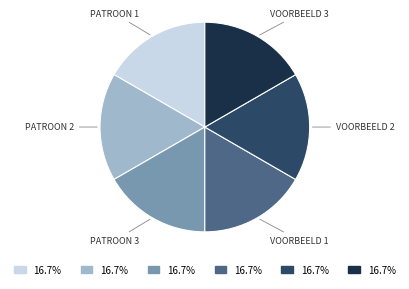

Is there a majority slice in this chart?

No